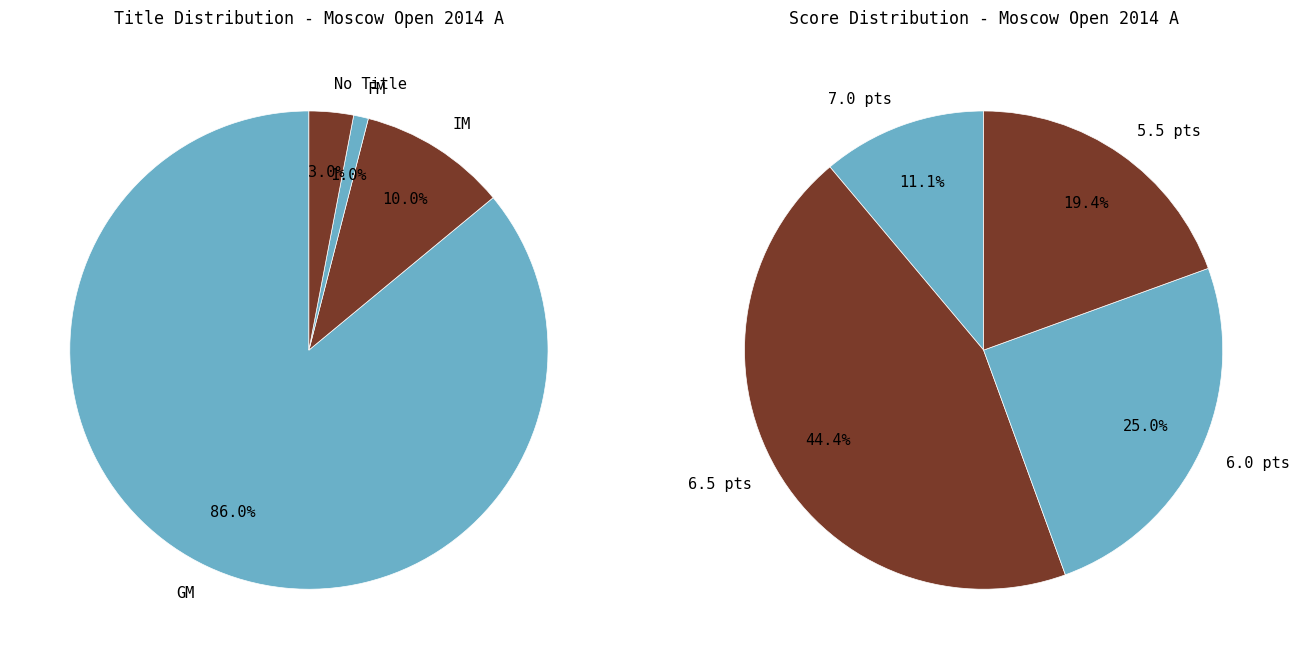

Count the number of slices in the pie.

4